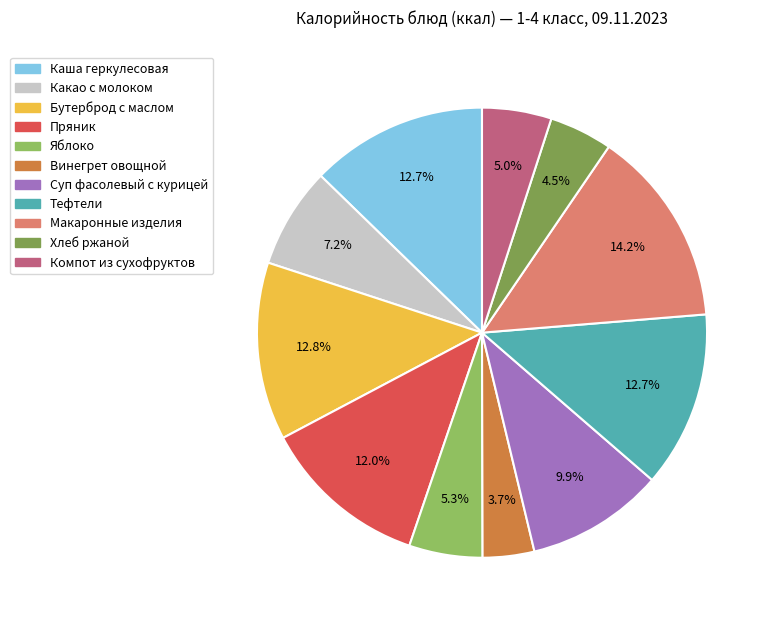

Is it true that Бутерброд с маслом is 1% of the pie?

False